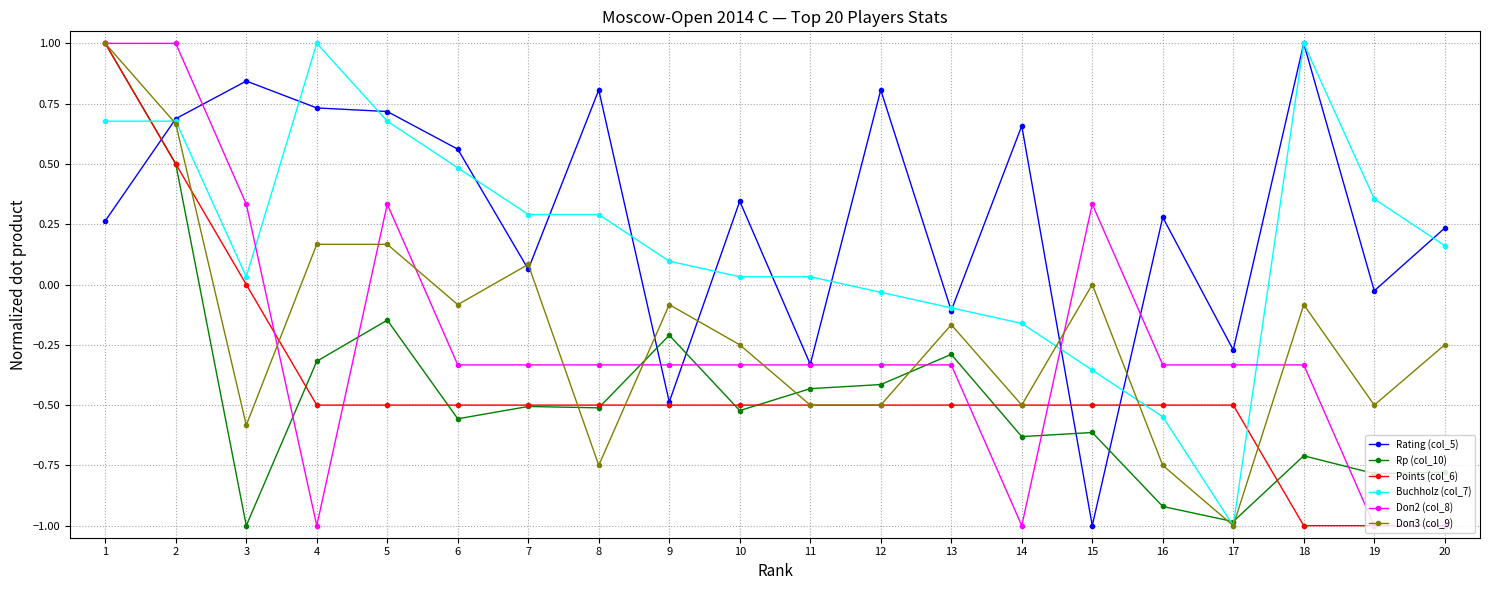

What is the value of the Points (col_6) point at the 2nd from the left?

0.5